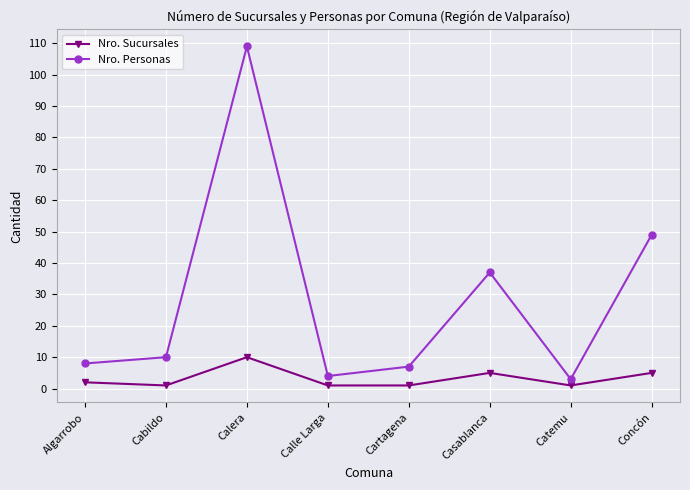

What are all the series names shown in the legend?

Nro. Sucursales, Nro. Personas